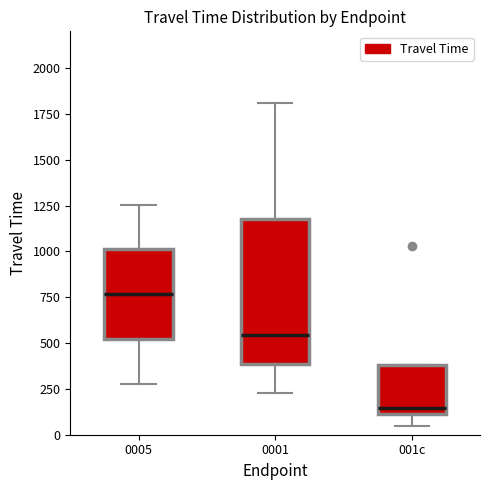

Comparing the boxes themselves (not the whiskers), which one is the tallest?

0001